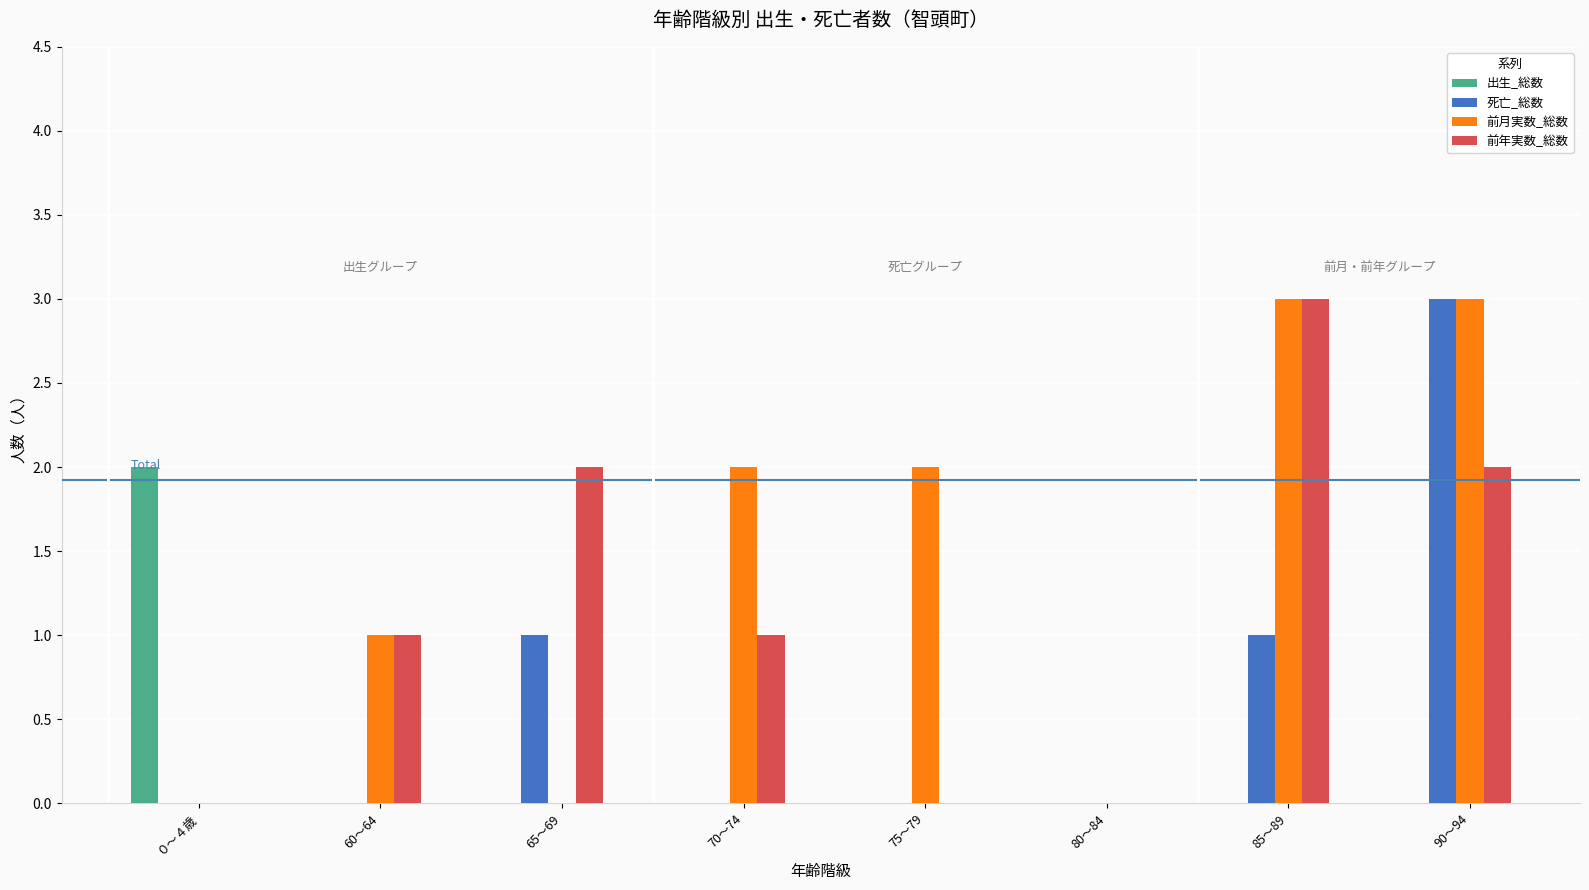

What is the sum of the 死亡_総数 values at 90～94 and 65～69?

4